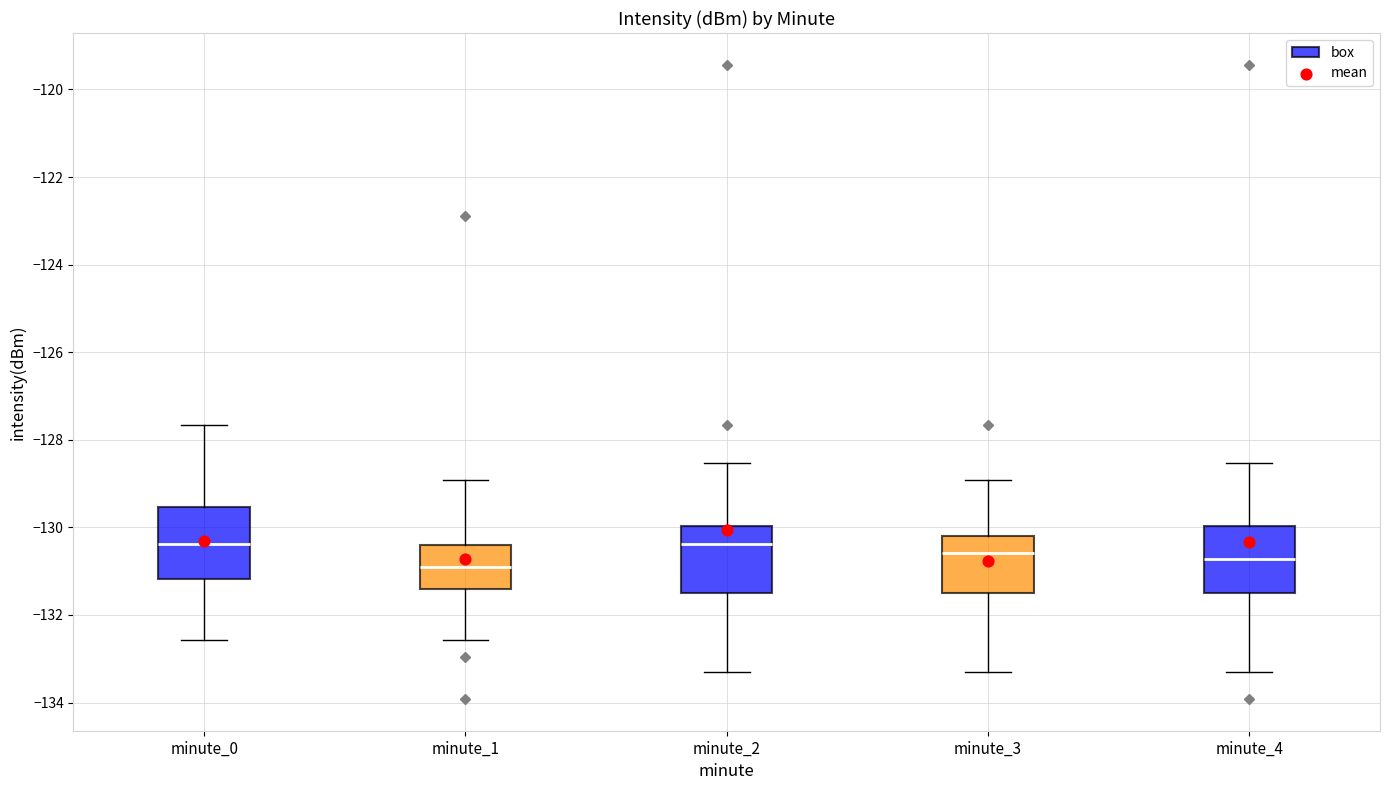

Where does the median line of the box for minute_2 sit on the y-axis? The values are not printed on the chart, so give them approximately, as read against the axis.

-130.4